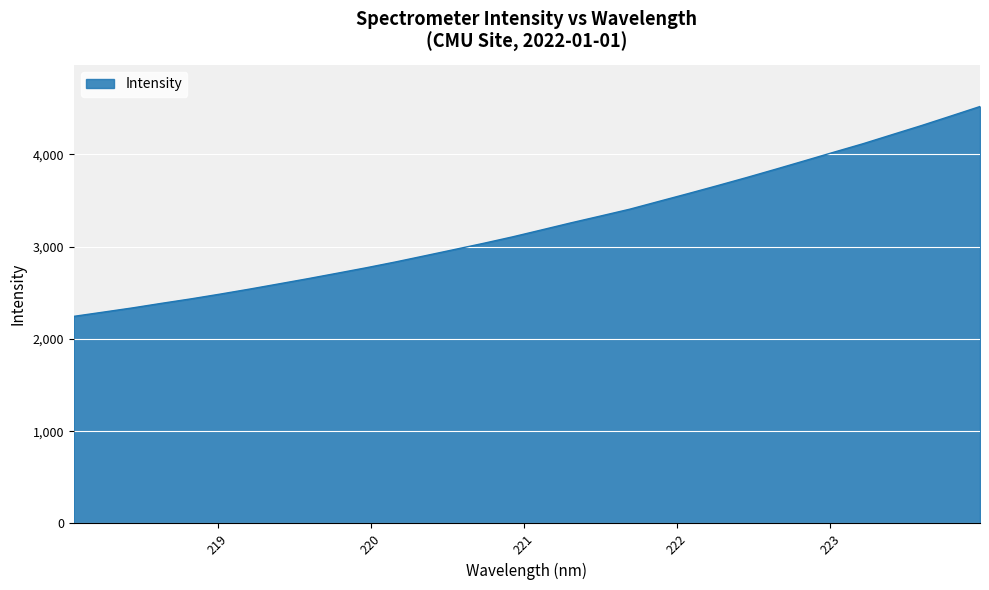

What is the difference between the maximum and minimum values?

2274.8